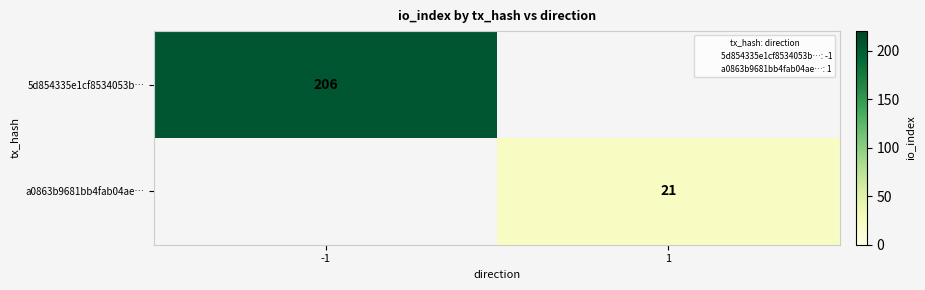

Which category has the highest value across all series?

-1